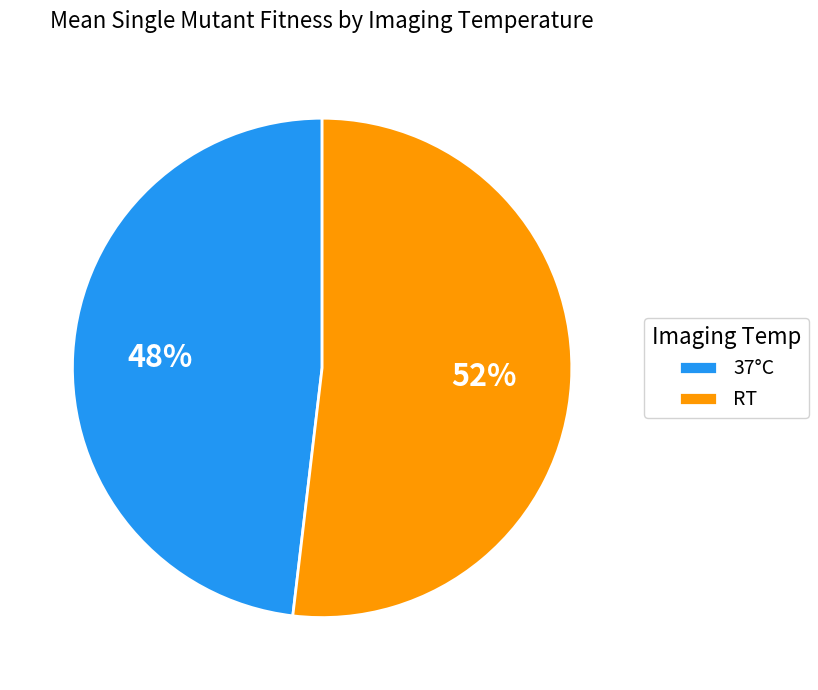

True or false: 37°C accounts for 63% of the total.

False